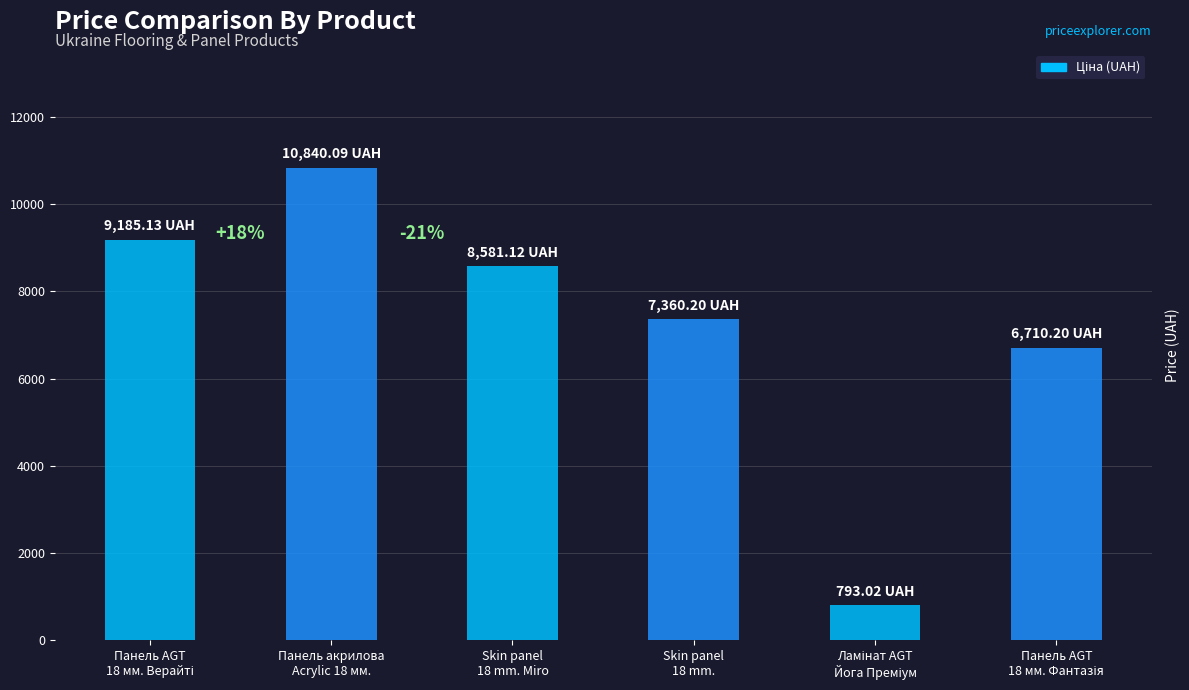

What is the difference between the maximum and second lowest values?

4129.9